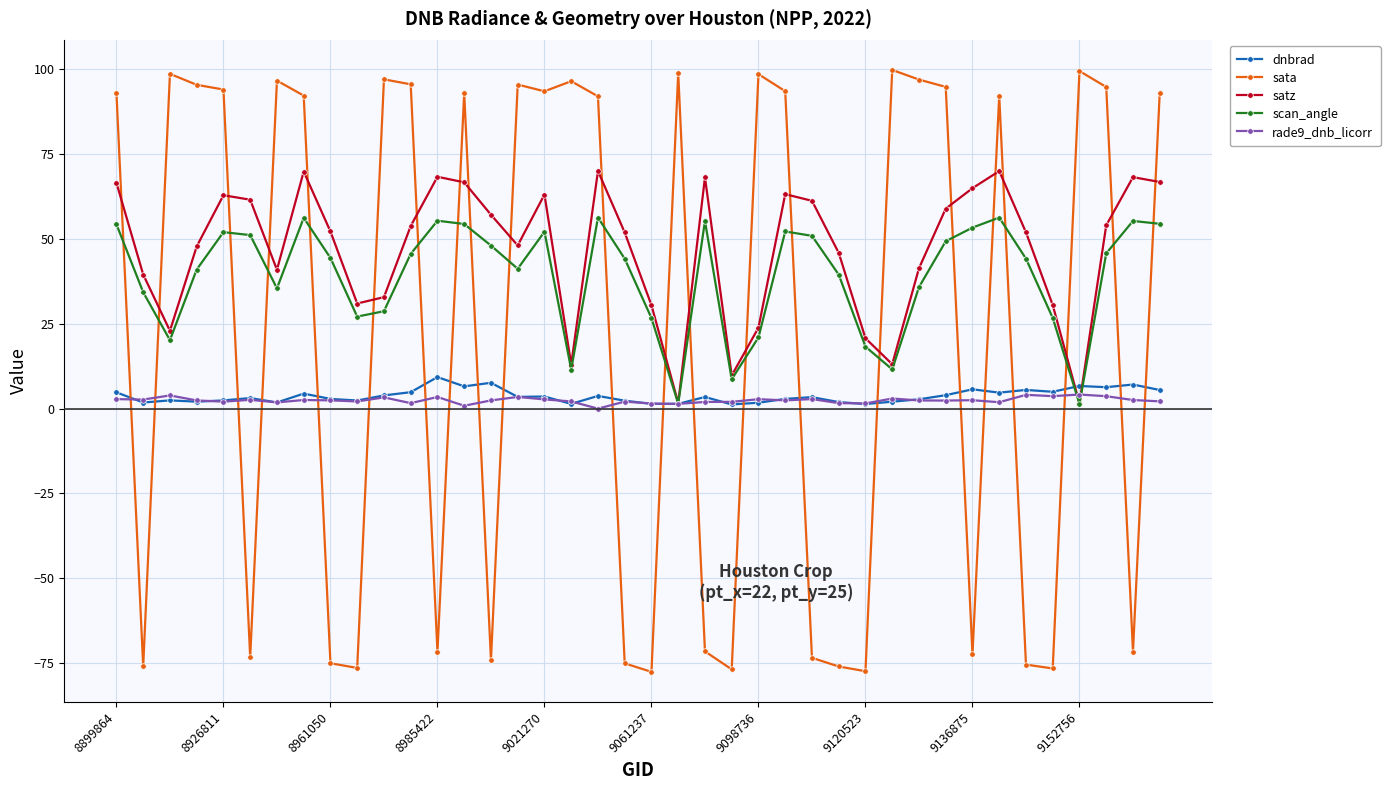

What is the value of the sata point at the 5th from the left?

94.1